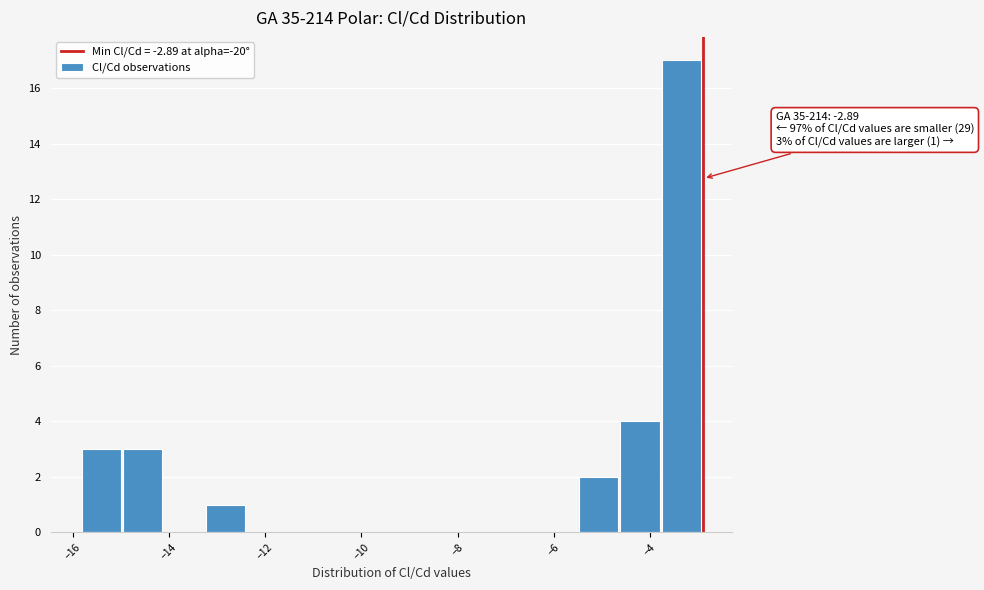

Which range on the x-axis has the tallest bar?

-3.8 to -2.8